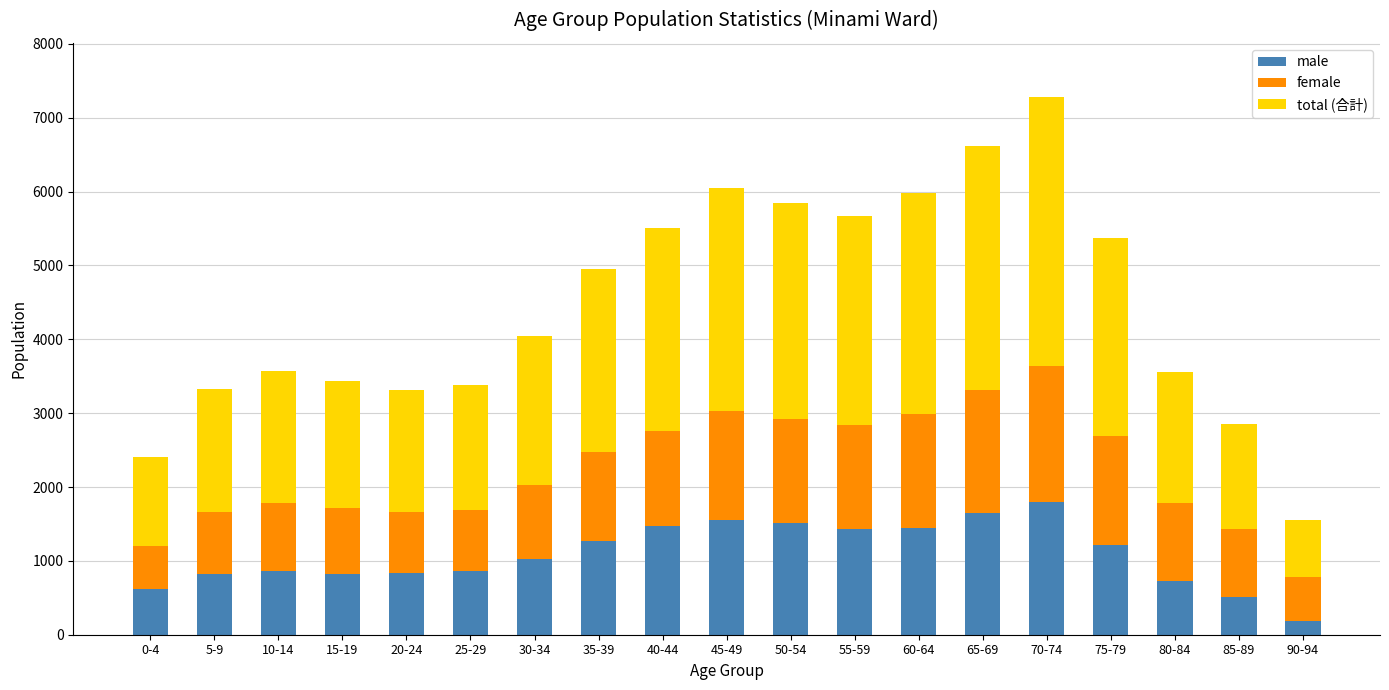

What is the highest value of the male series?

1797